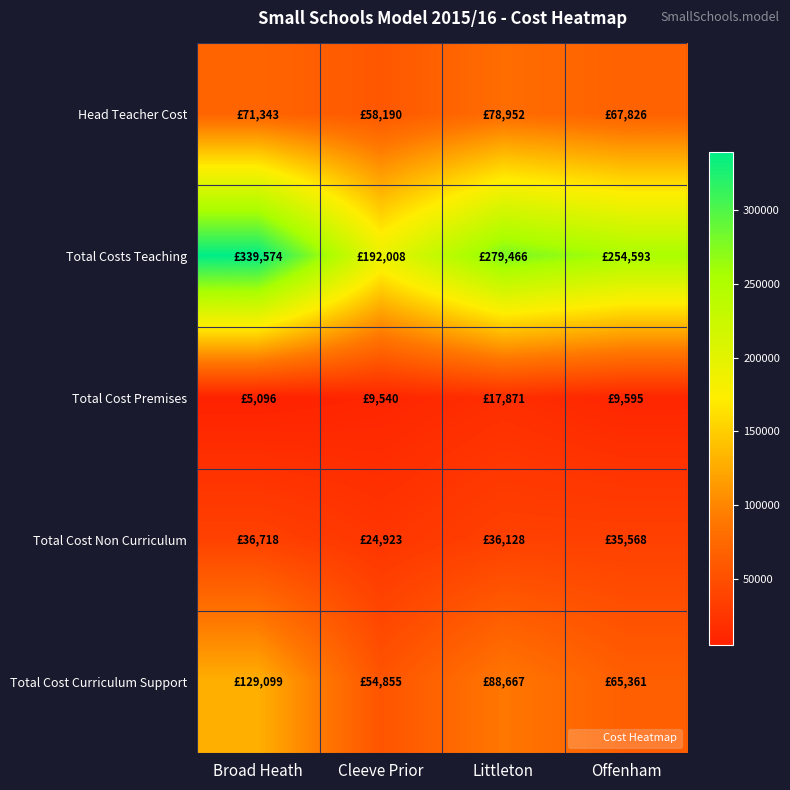

At which category is the sum across all series the highest?

Broad Heath